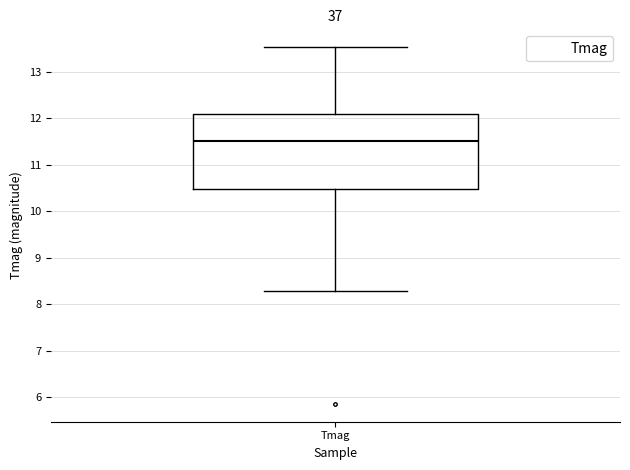

Transcribe this box plot: give where the median line is, the range the box spans, and where the two whiskers end, as read against the y-axis. The values are not printed on the chart, so give them approximately, as read against the axis.

median 11.5, box 10.5 to 12.1, whiskers 8.3 to 13.5